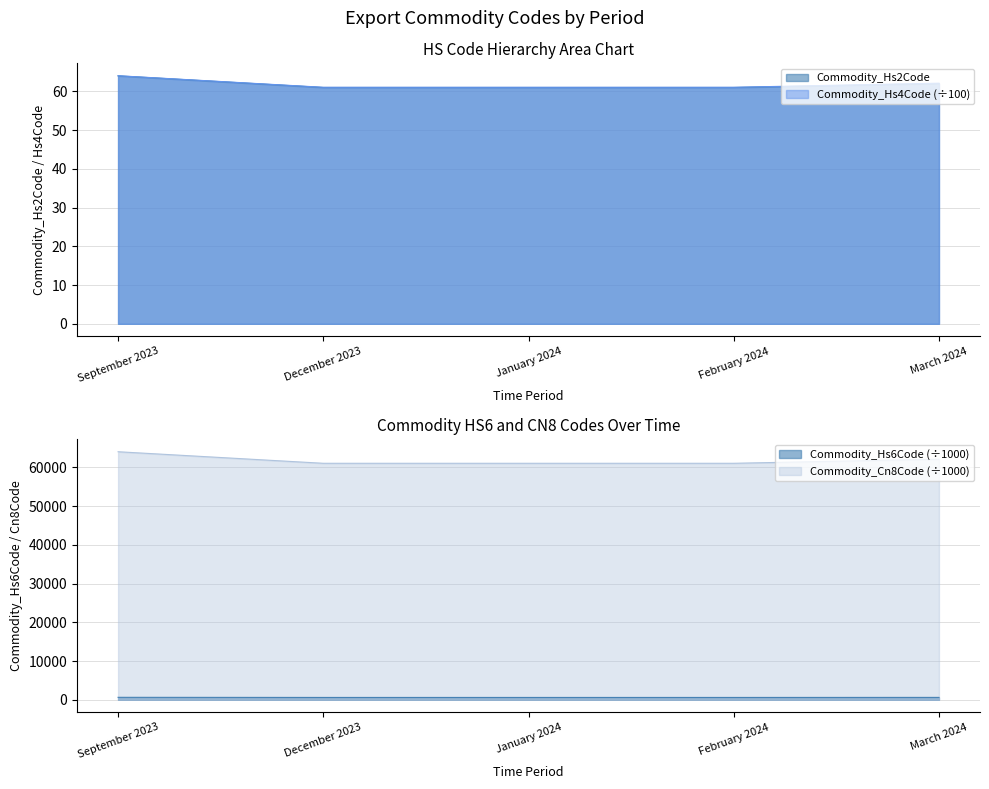

What is the sum of the Commodity_Cn8Code values at December 2023 and March 2024?

123164.3